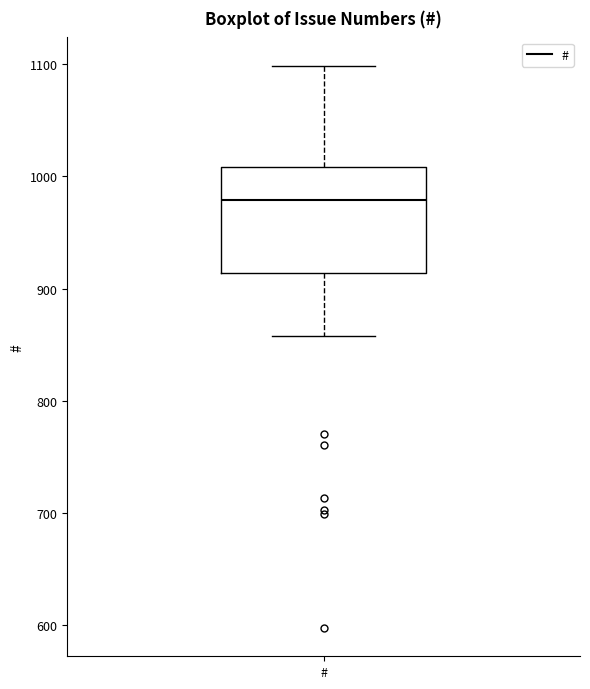

Read this box plot against the y-axis: the position of the median line, the range covered by the box, and the ends of both whiskers. The values are not printed on the chart, so give them approximately, as read against the axis.

median 980, box 910 to 1010, whiskers 860 to 1100